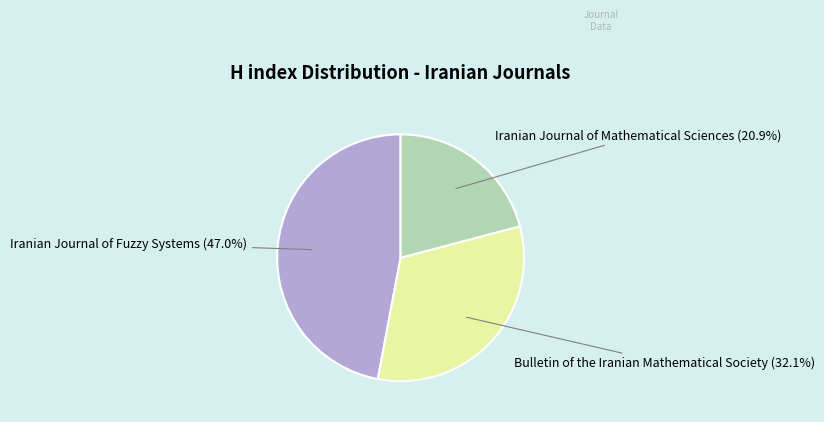

Which slice is the largest?

Iranian Journal of Fuzzy Systems